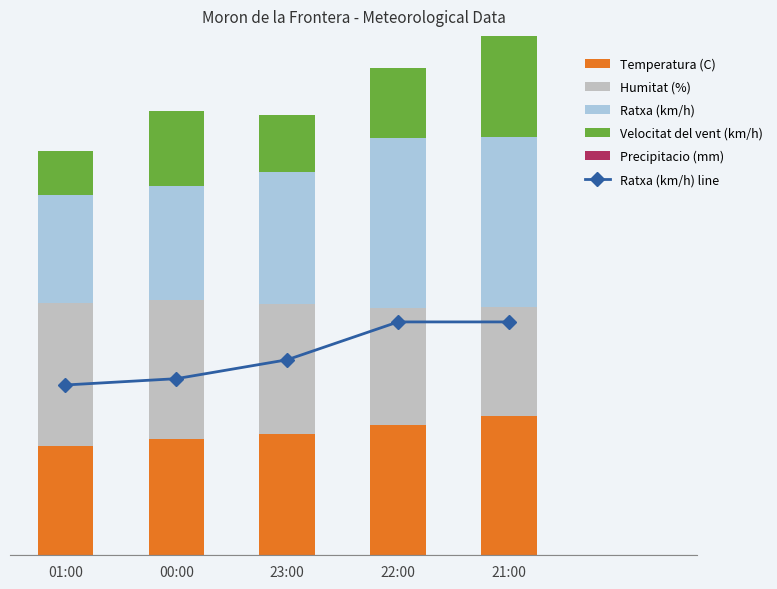

True or false: Precipitacio (mm) has a value of 0.0 at 23:00.

True